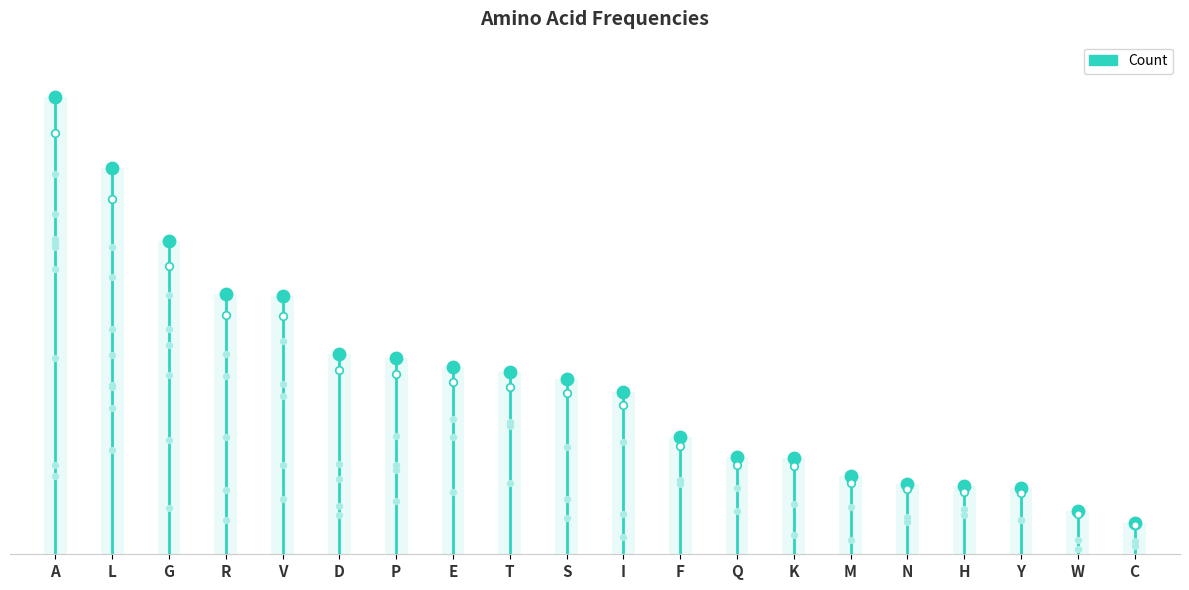

Approximately how many times larger is the value at M compared to L?

0.2